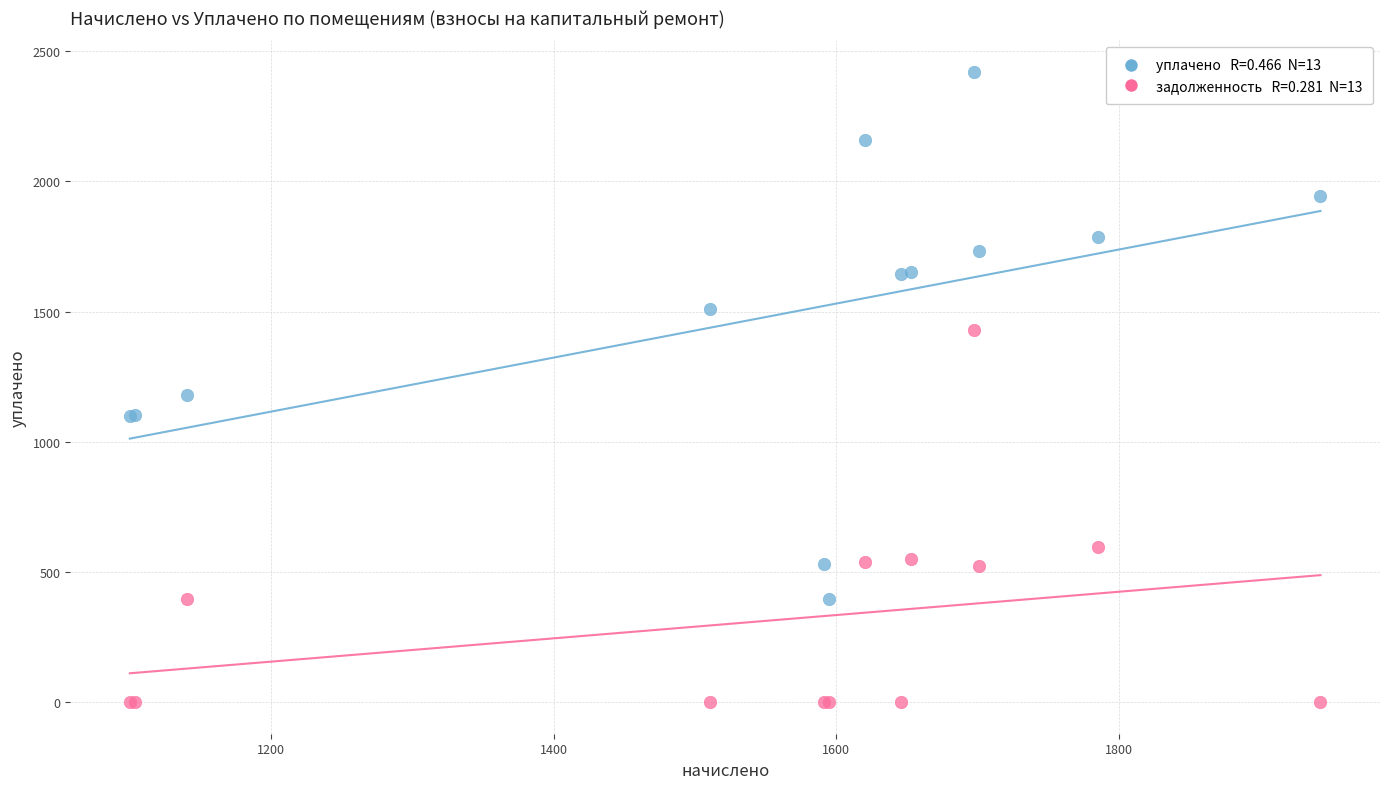

Across all series, what Y value is closest to 1210?

1179.4